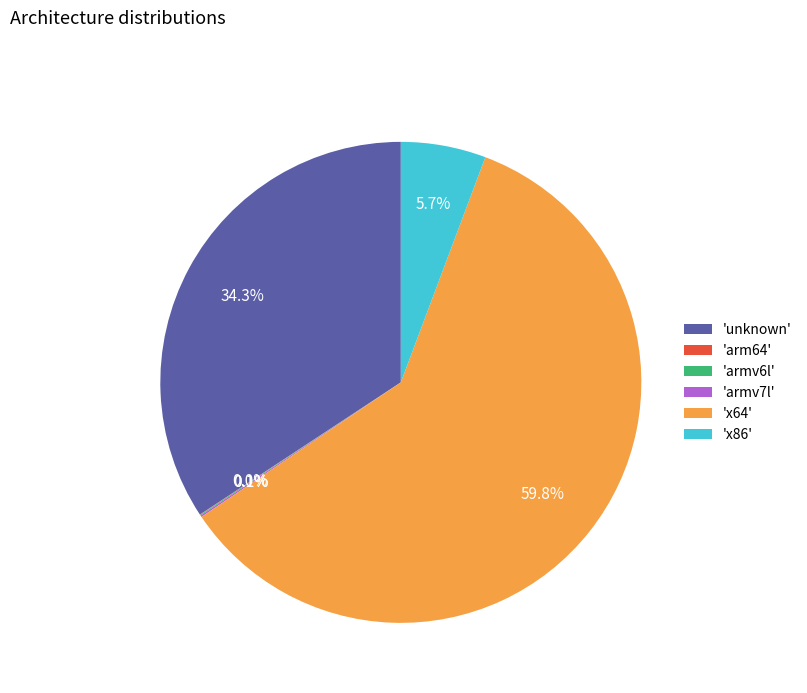

Which slice is the largest?

'x64'